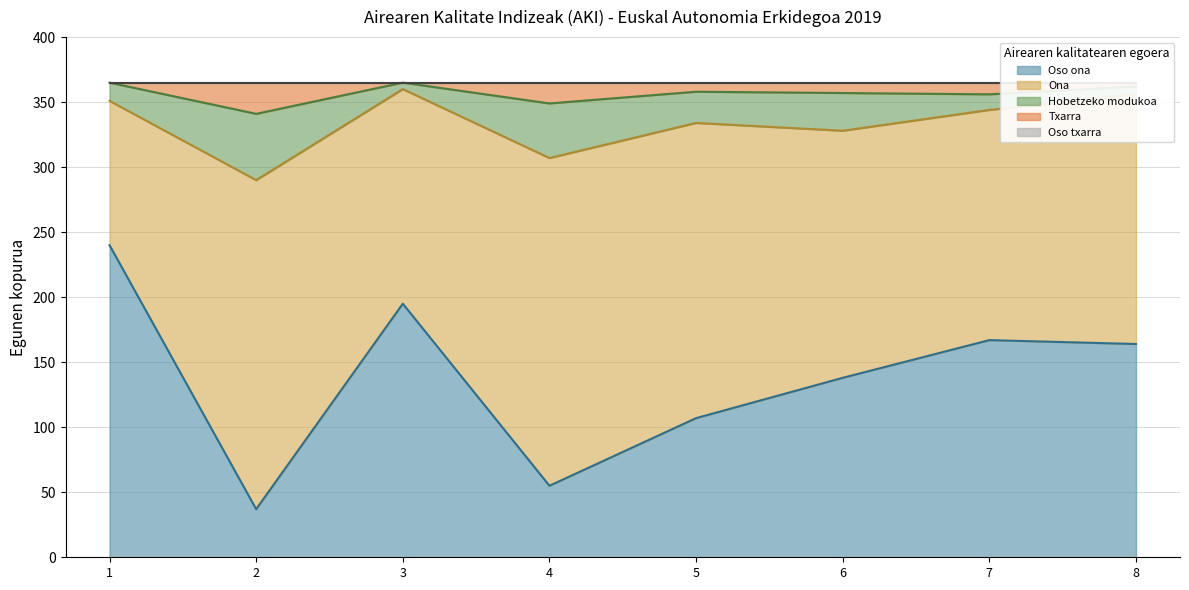

The value of Oso ona at 1 is 108. True or false?

False